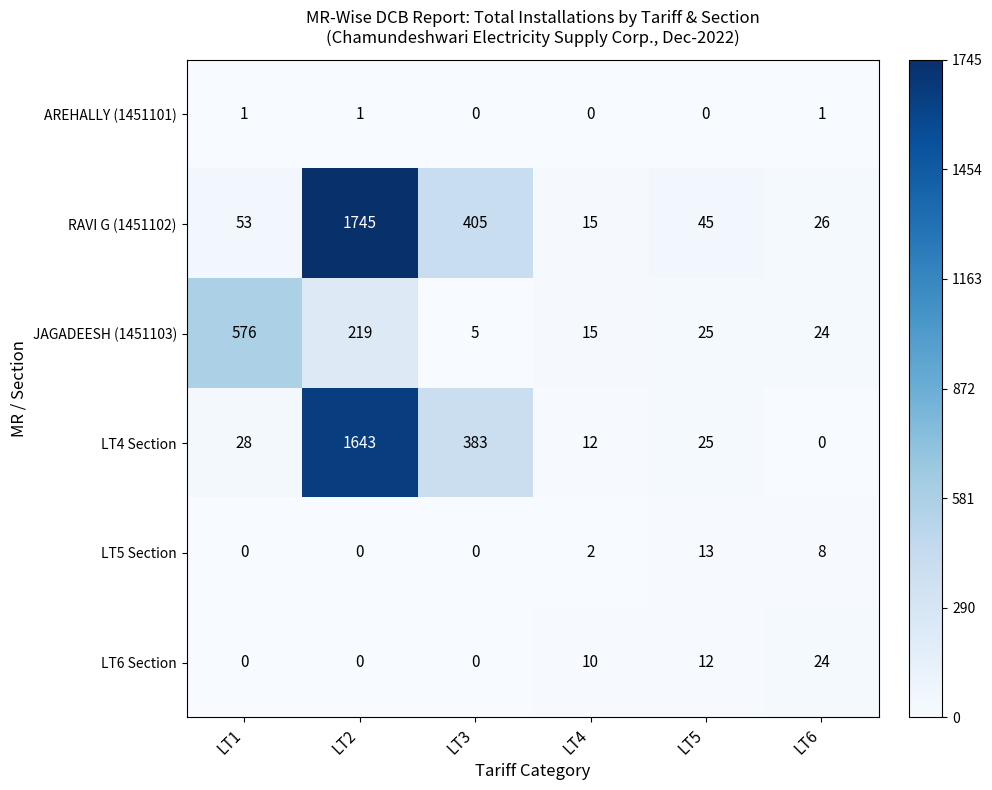

Rank the series by their maximum value, from highest to lowest.

RAVI G (1451102), LT4 Section, JAGADEESH (1451103), LT6 Section, LT5 Section, AREHALLY (1451101)